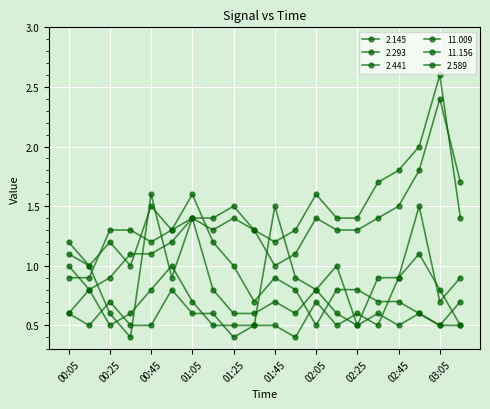

What is the label of the 4th point from the right?

02:45